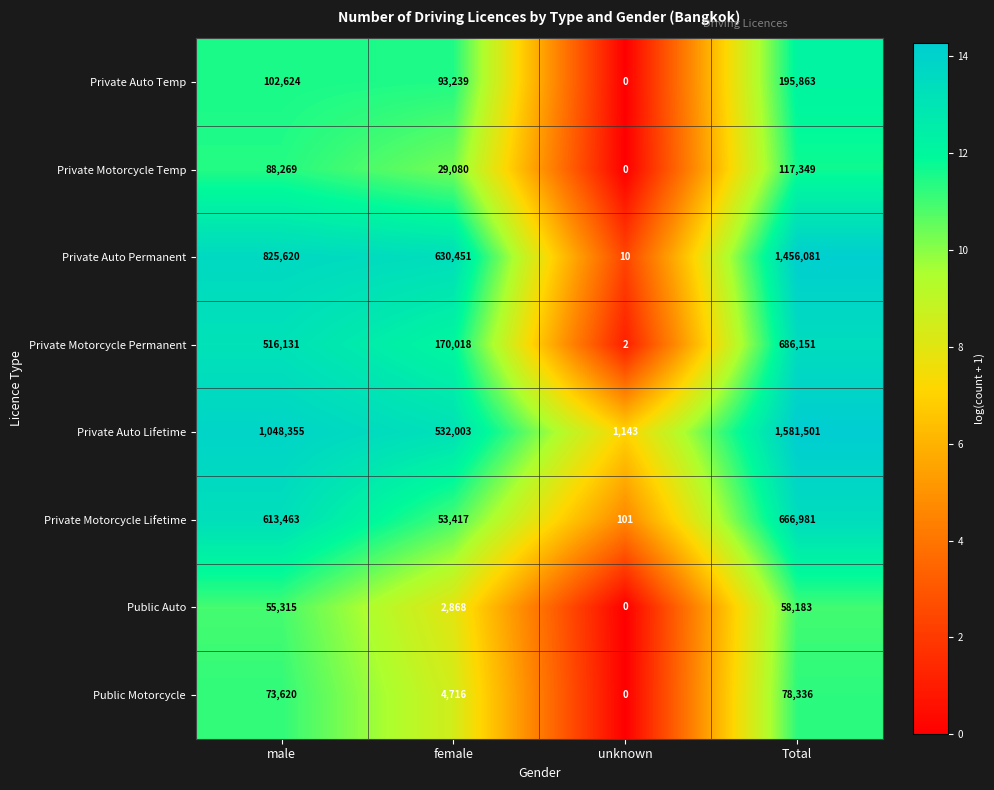

What is the total value across all series at female?

1515792